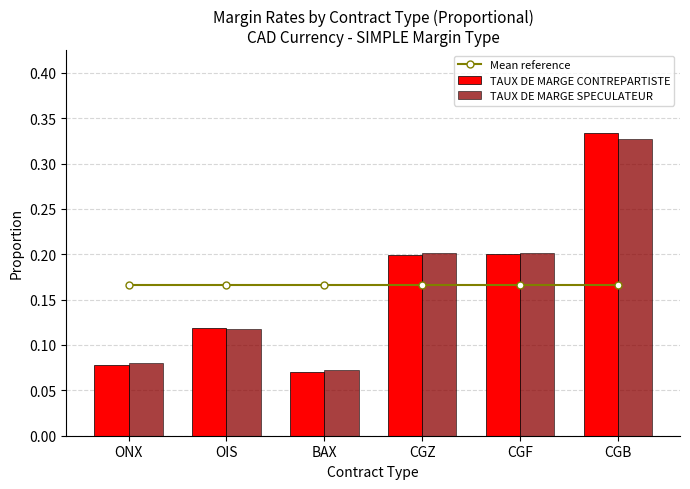

What is the lowest value of the Mean reference series?

0.2